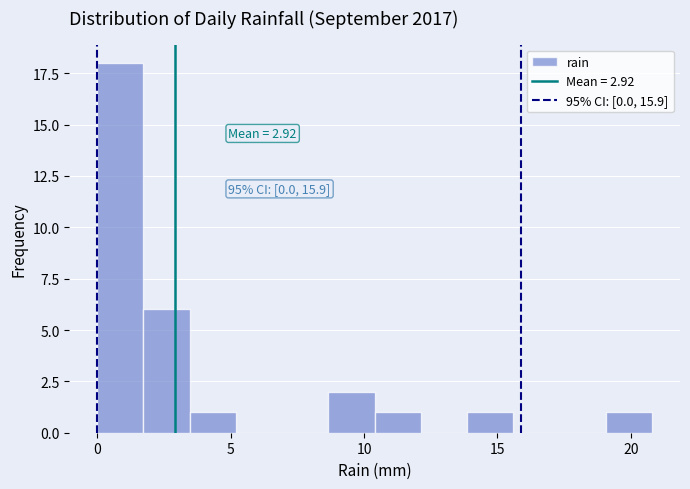

Read against the x-axis, roughly where is the centre of the tallest bar?

1.0